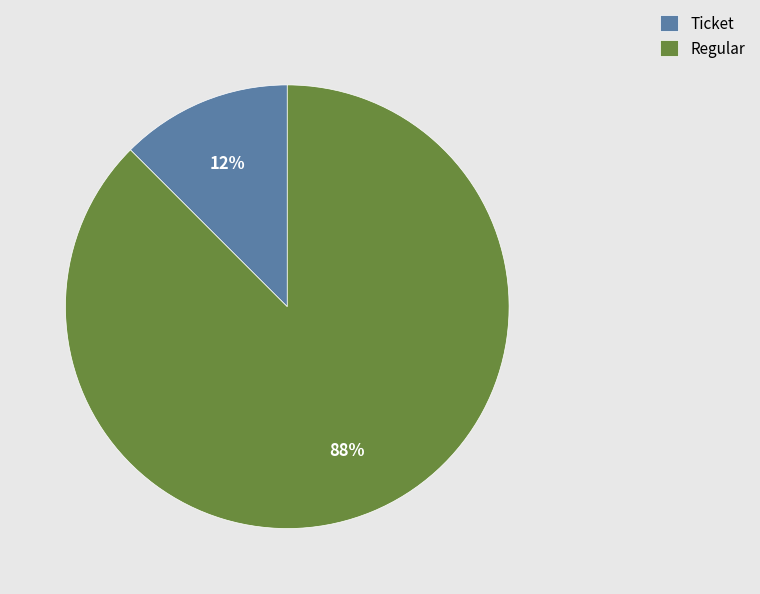

Does any single category account for the majority?

Yes